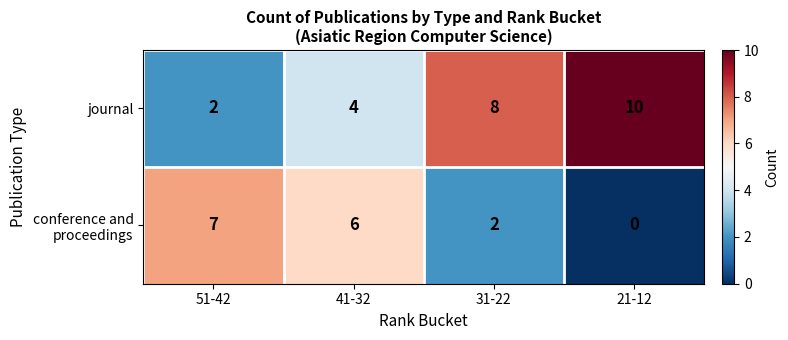

What is the sum of the journal values at 21-12 and 41-32?

14